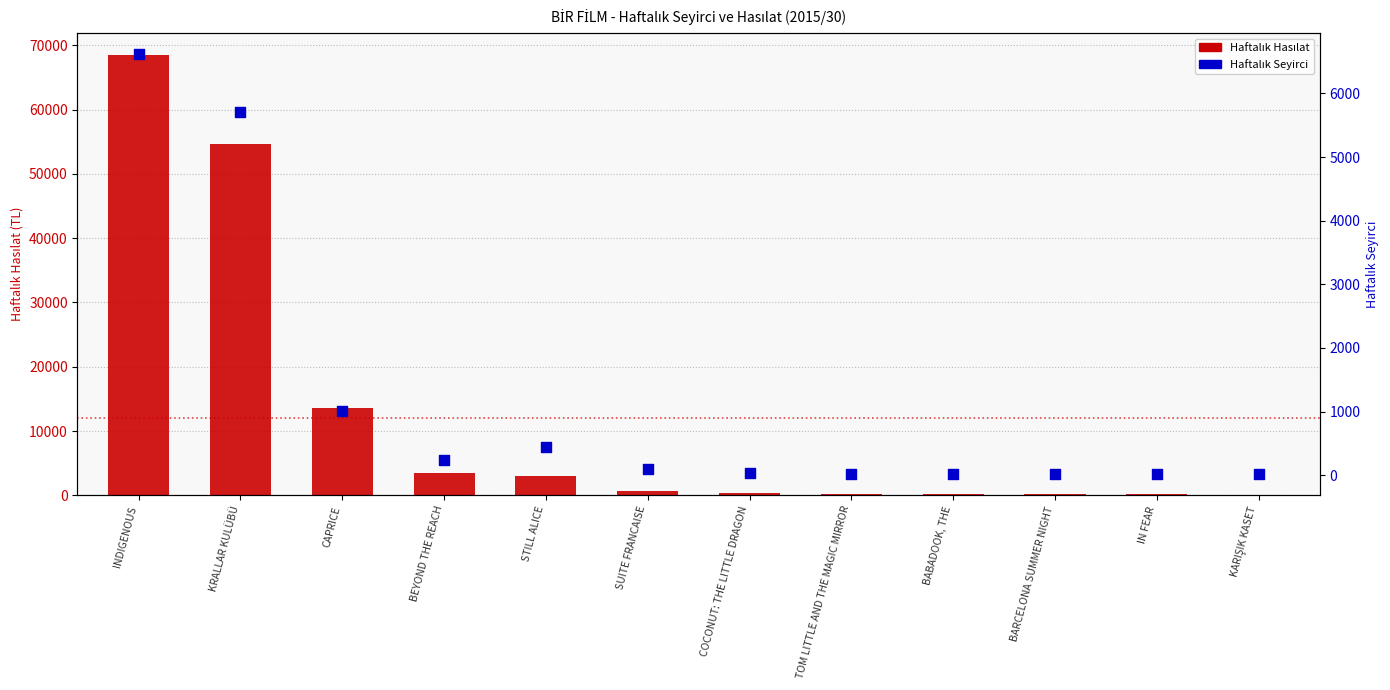

Which series contains the highest Y value?

Haftalık Hasılat